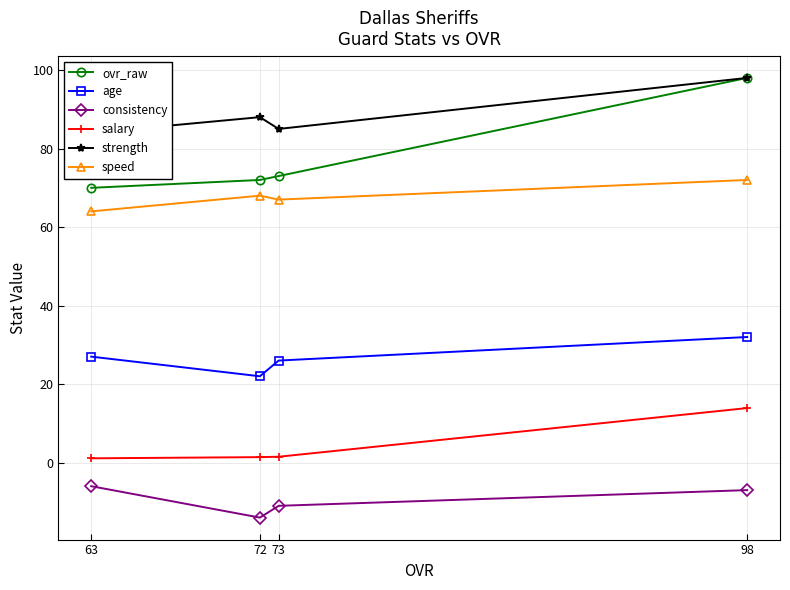

What is the total value across all series at 98?

306.9